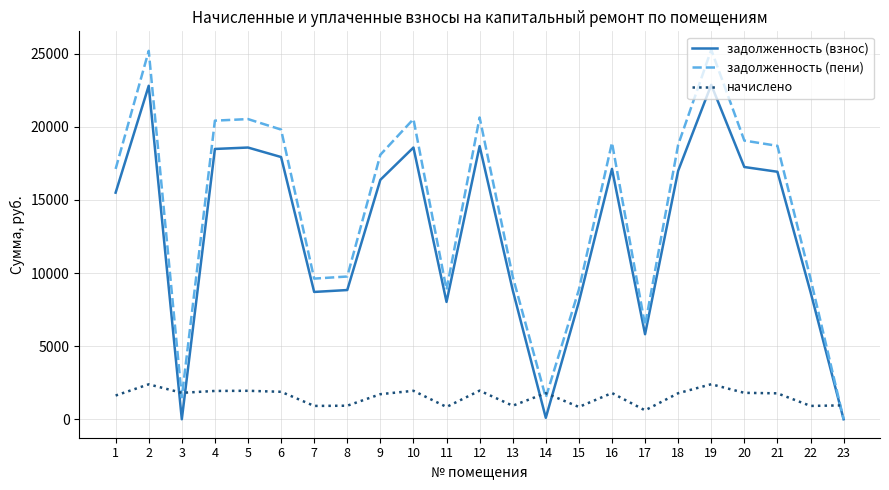

The value of задолженность (пени) at 10 is 6652.5. True or false?

False